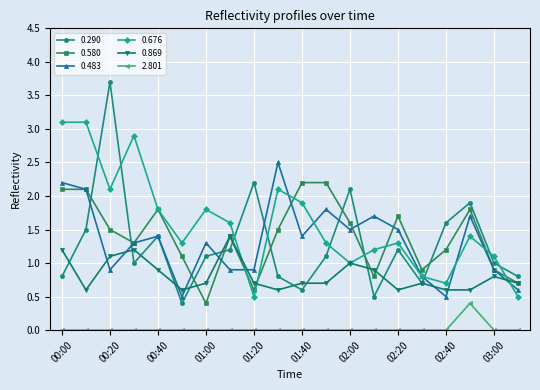

What are all the series names shown in the legend?

0.290, 0.580, 0.483, 0.676, 0.869, 2.801